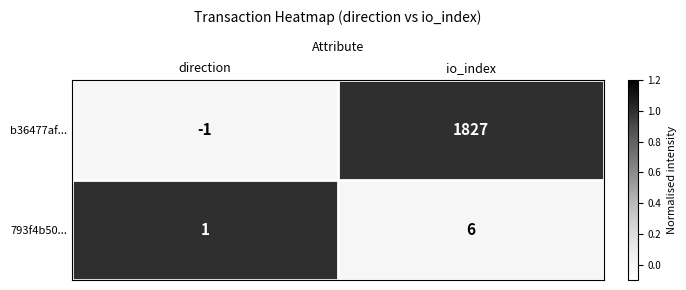

What is the difference between the highest and lowest values at io_index?

1821